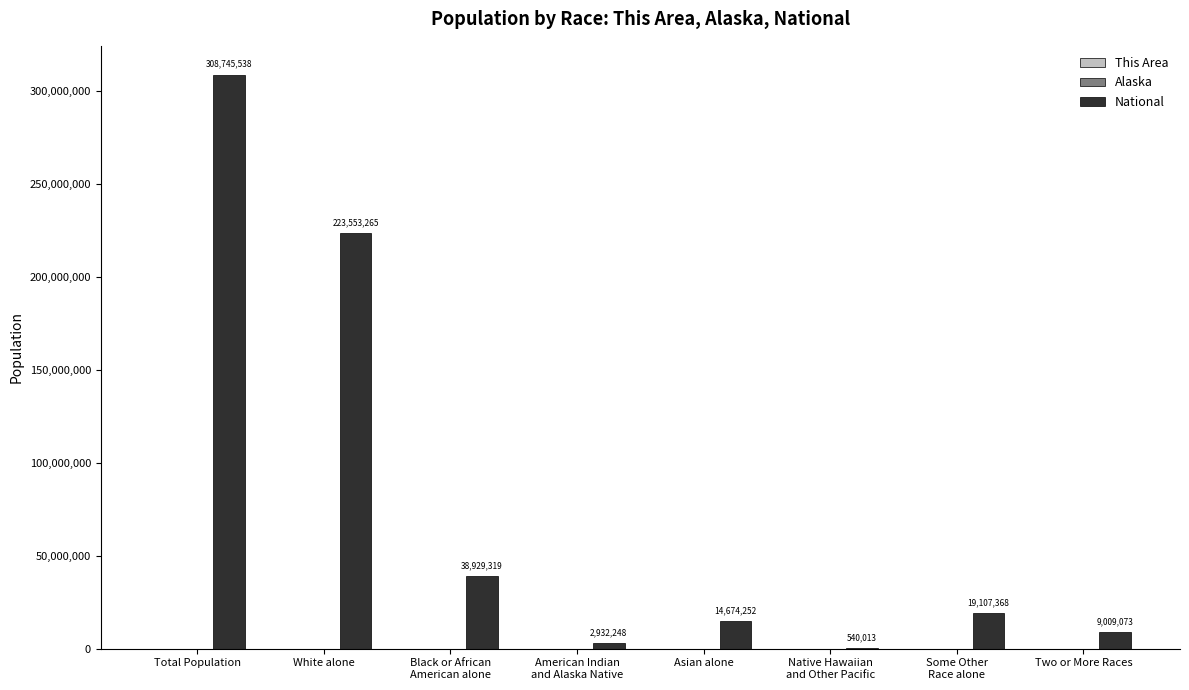

Which series changed the most between Total Population and Some Other
Race alone?

National